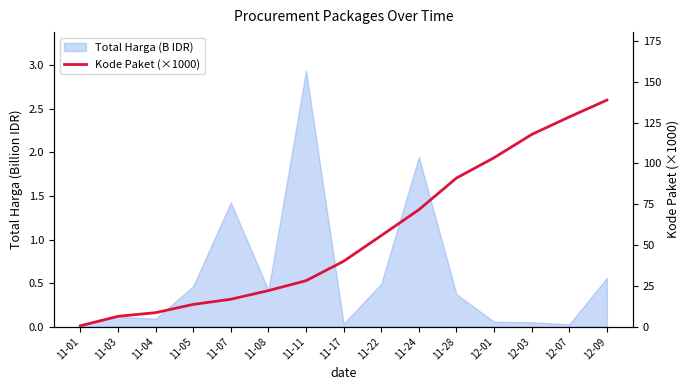

How many values exceed 40?

8